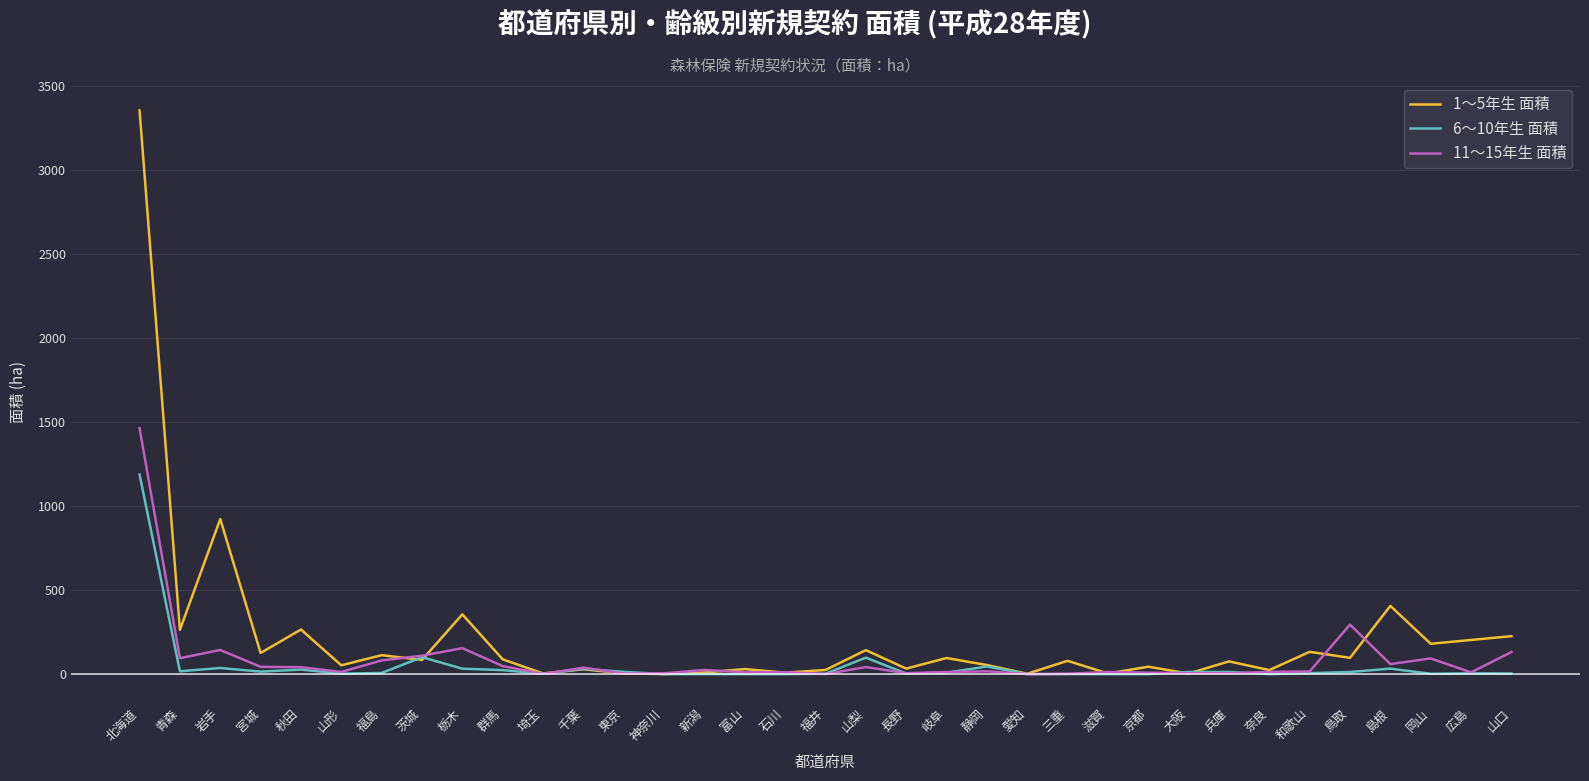

Which series has the widest spread of values?

1～5年生 面積